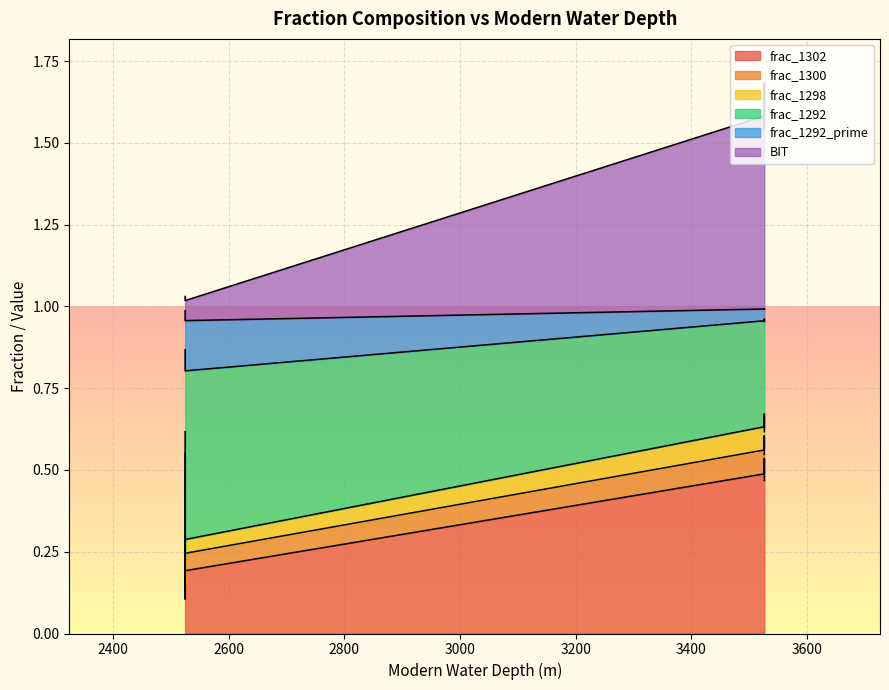

Is the value of BIT at RR0004 greater than the value of frac_1292_prime at RR0006?

Yes